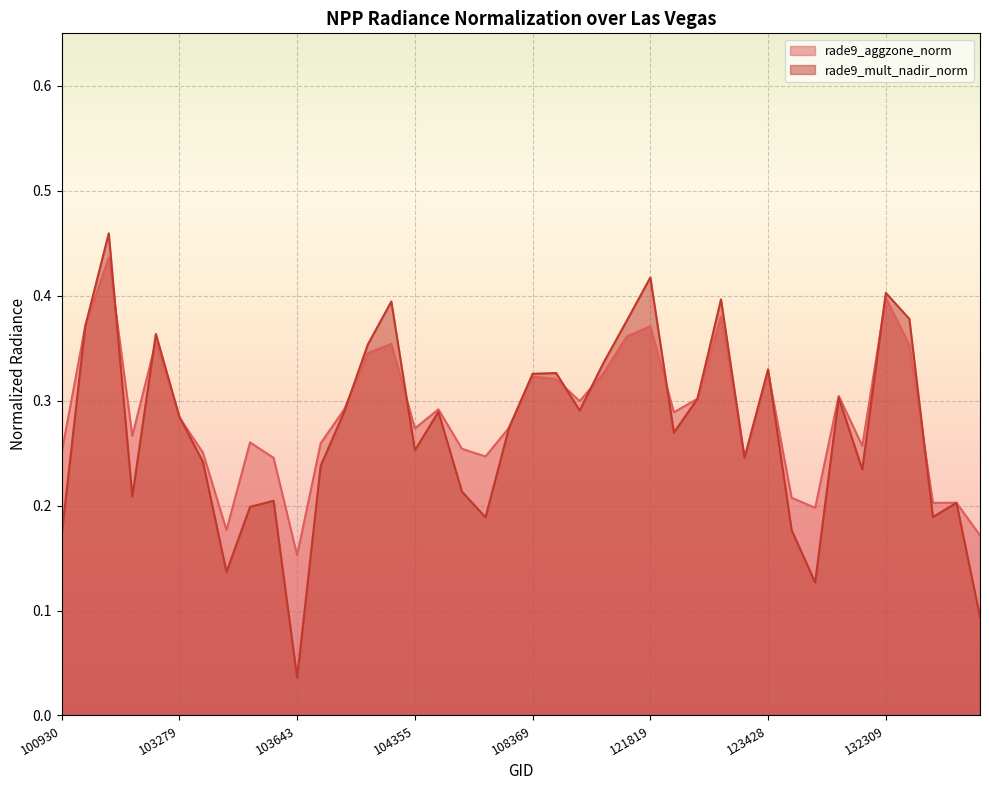

At how many categories does at least one series exceed 0?

40